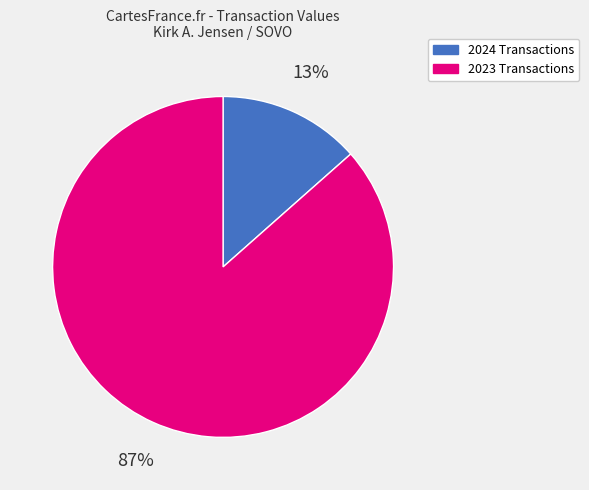

To the nearest percent, what is the average slice percentage?

50%